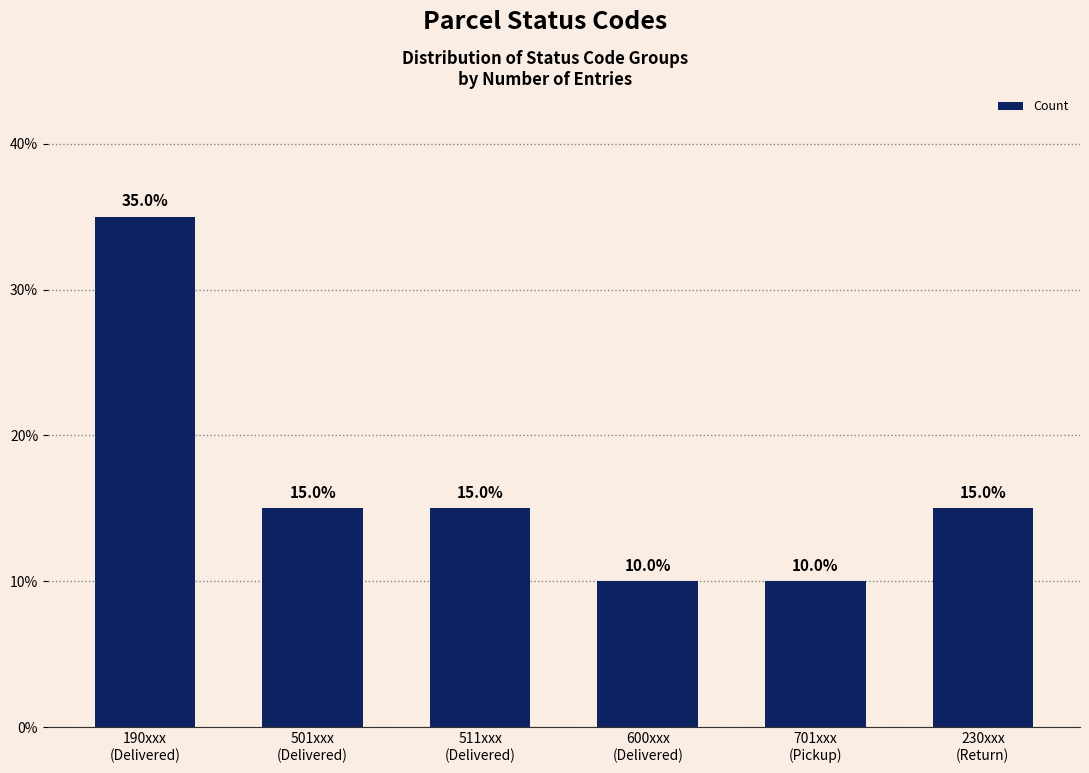

True or false: the data shows 23 at 230xxx
(Return).

False